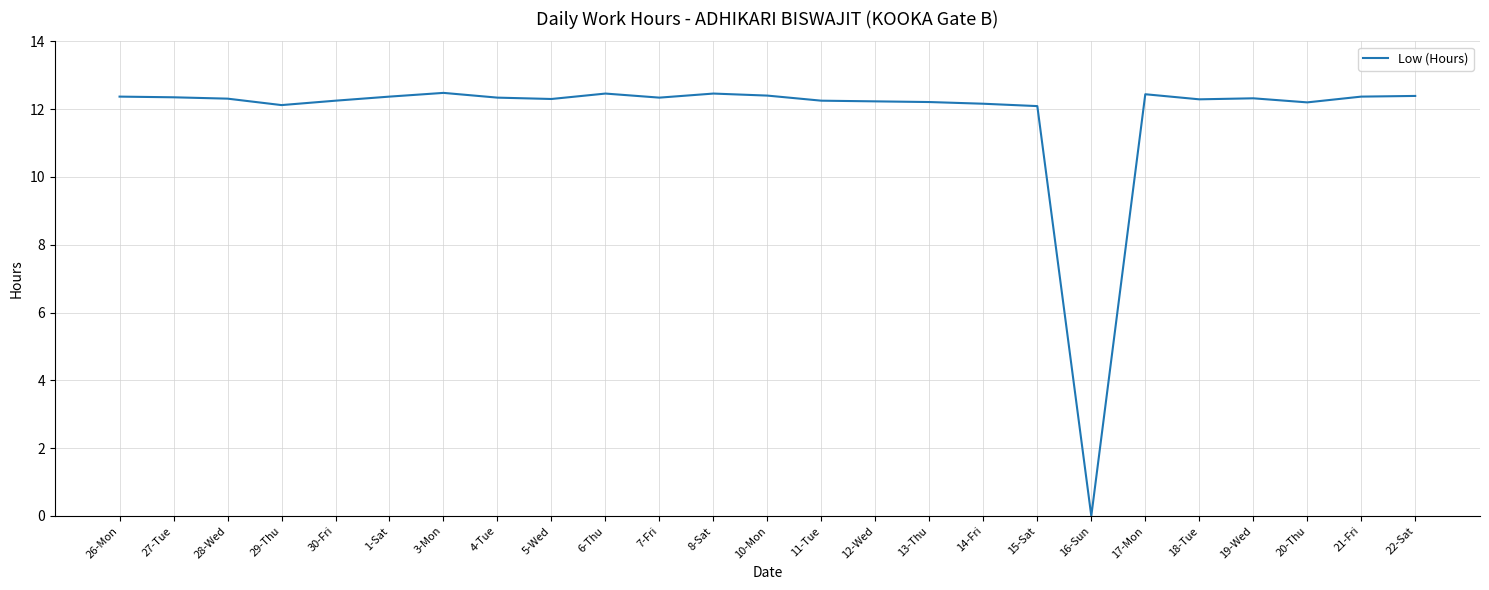

How many positive values are there?

24